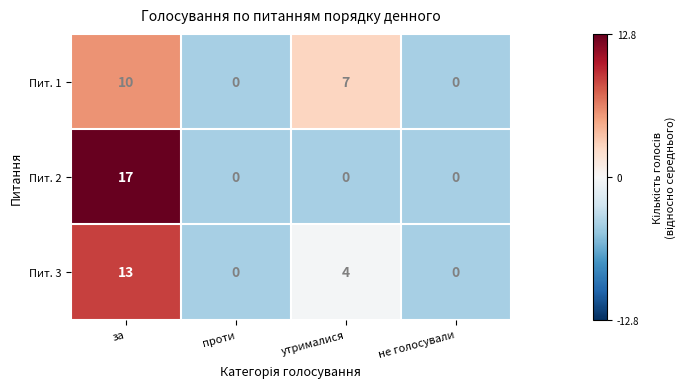

At how many categories does at least one series exceed 6?

2